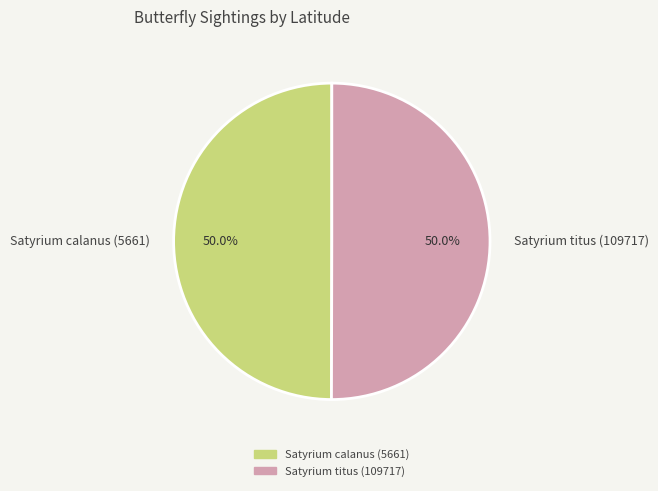

How much of the chart is everything except Satyrium calanus (5661)?

50.0%